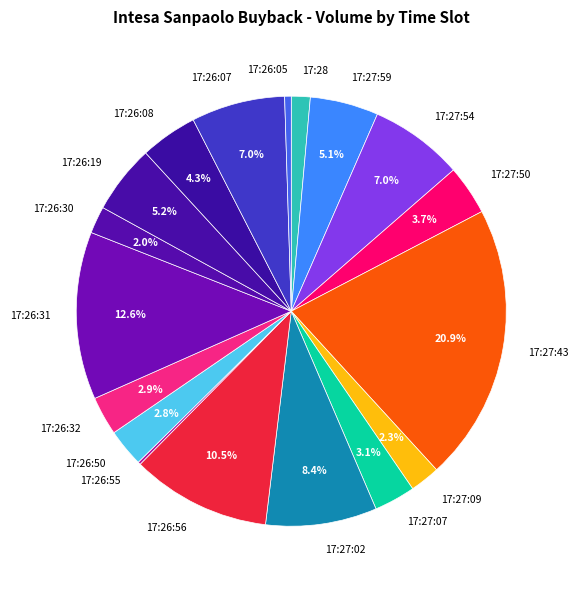

Between 17:27:59 and 17:26:08, which is larger?

17:27:59